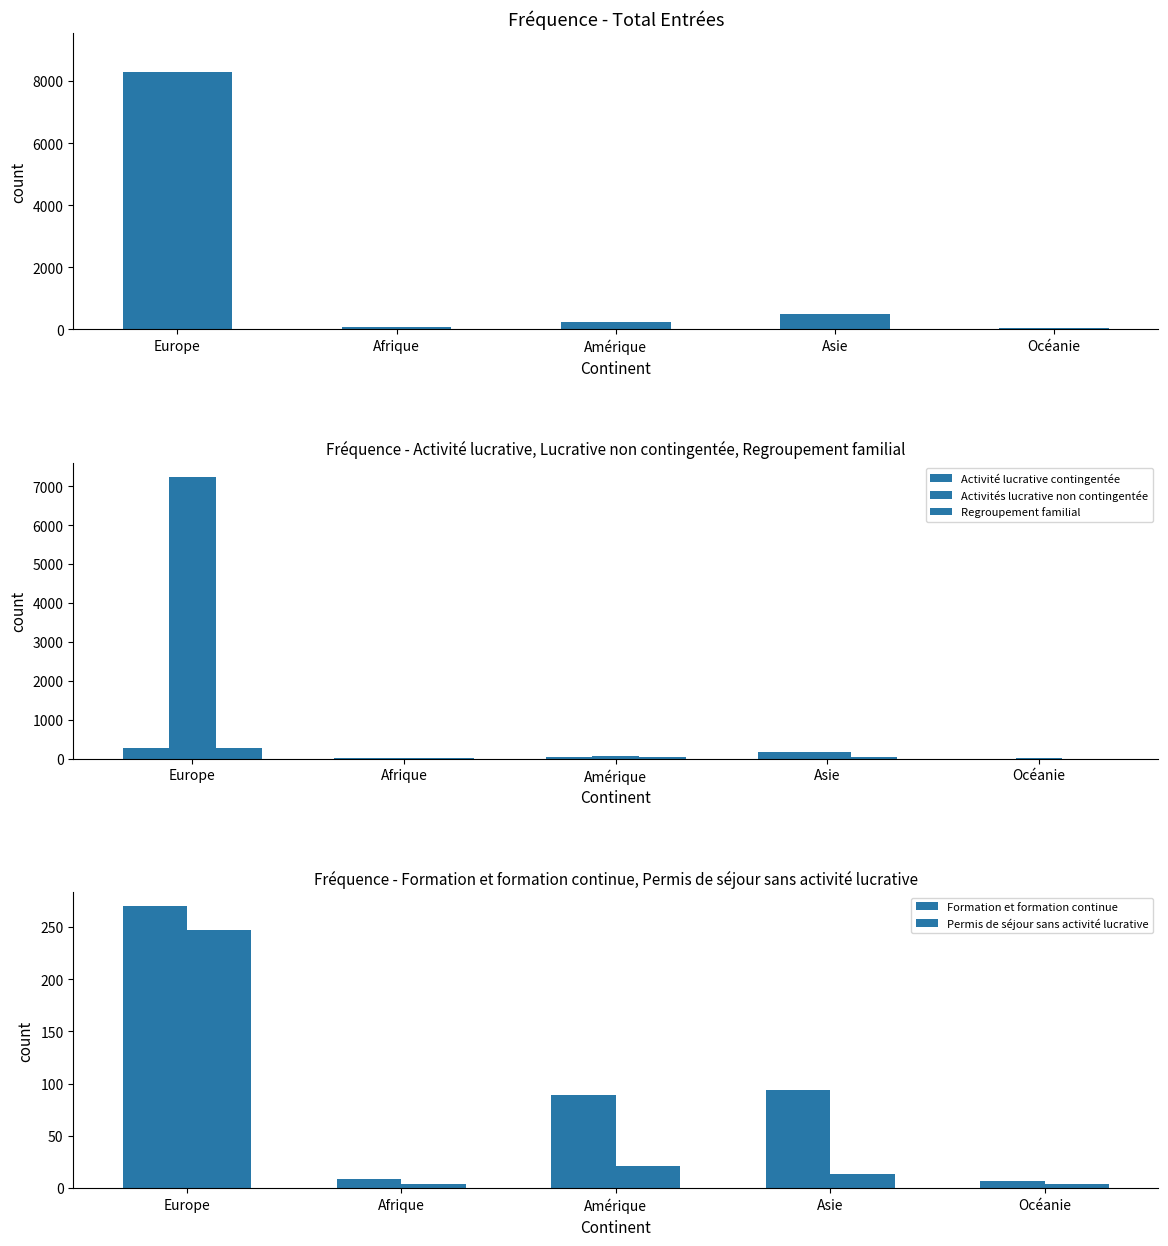

Which category has the highest value across all series?

Europe